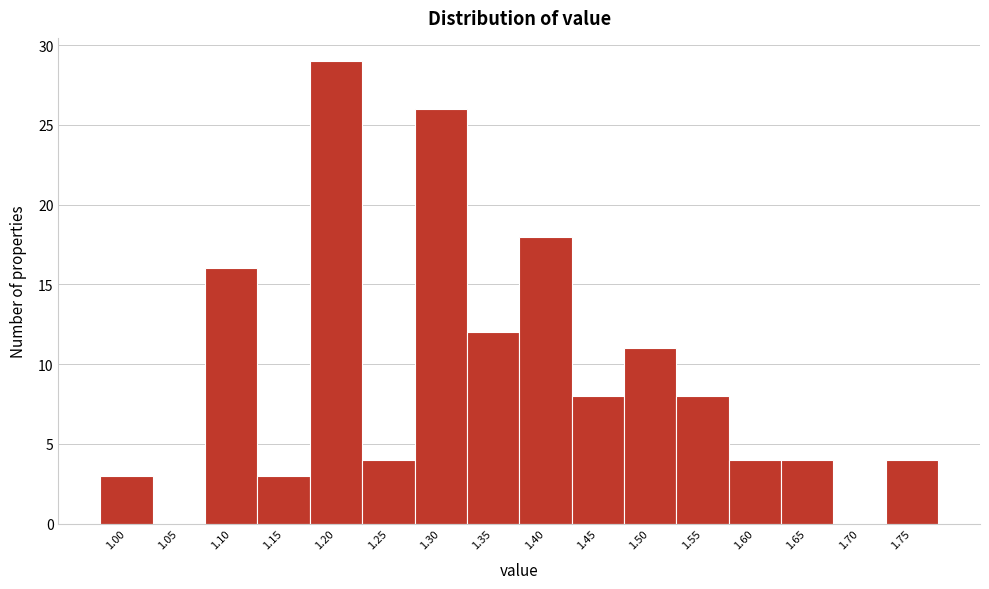

Reading left to right, transcribe all the data shown in this chart.

1.00=3	1.05=0	1.10=16	1.15=3	1.20=29	1.25=4	1.30=26	1.35=12	1.40=18	1.45=8	1.50=11	1.55=8	1.60=4	1.65=4	1.70=0	1.75=4